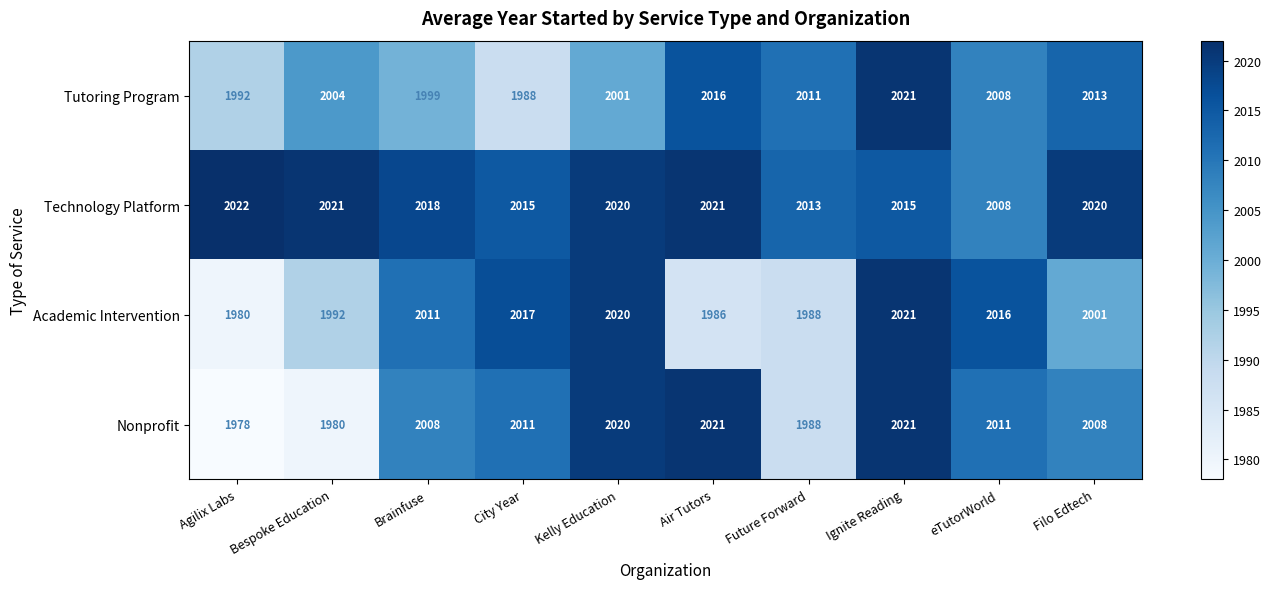

What is the spread (max minus min) of values at Future Forward?

25